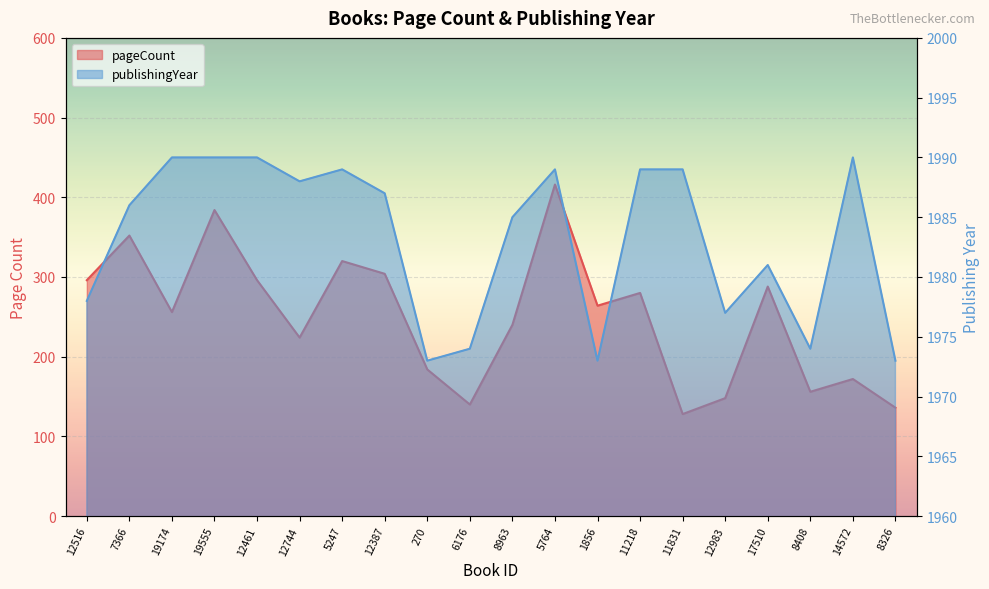

How many data points in publishingYear are above 1987?

9